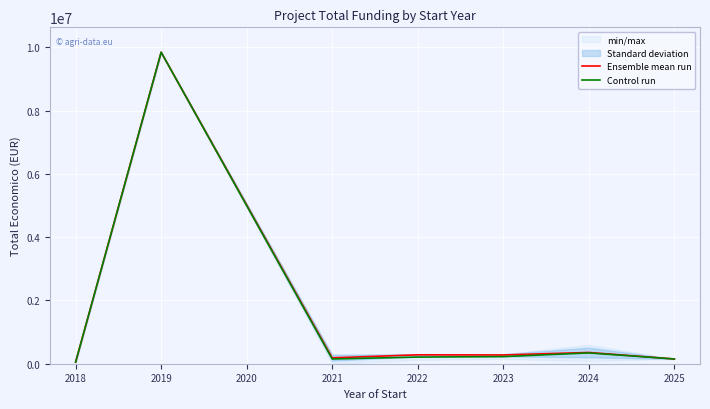

How many values in the Control run series exceed 209956?

4